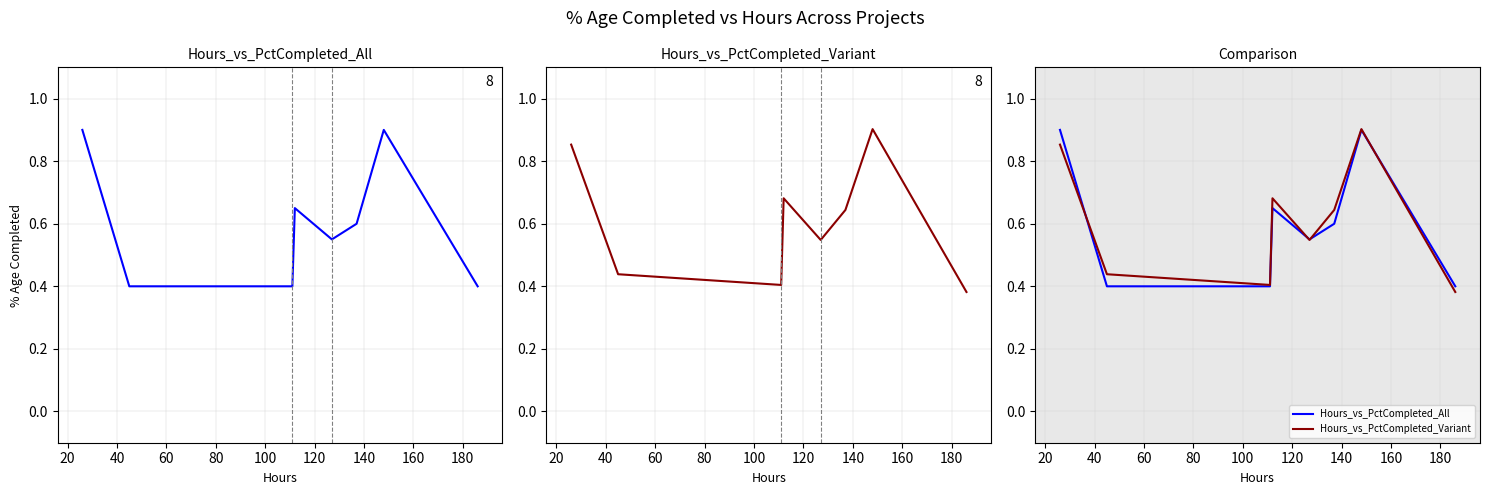

Is it true that % Age Completed equals 0.9 at 80?

False